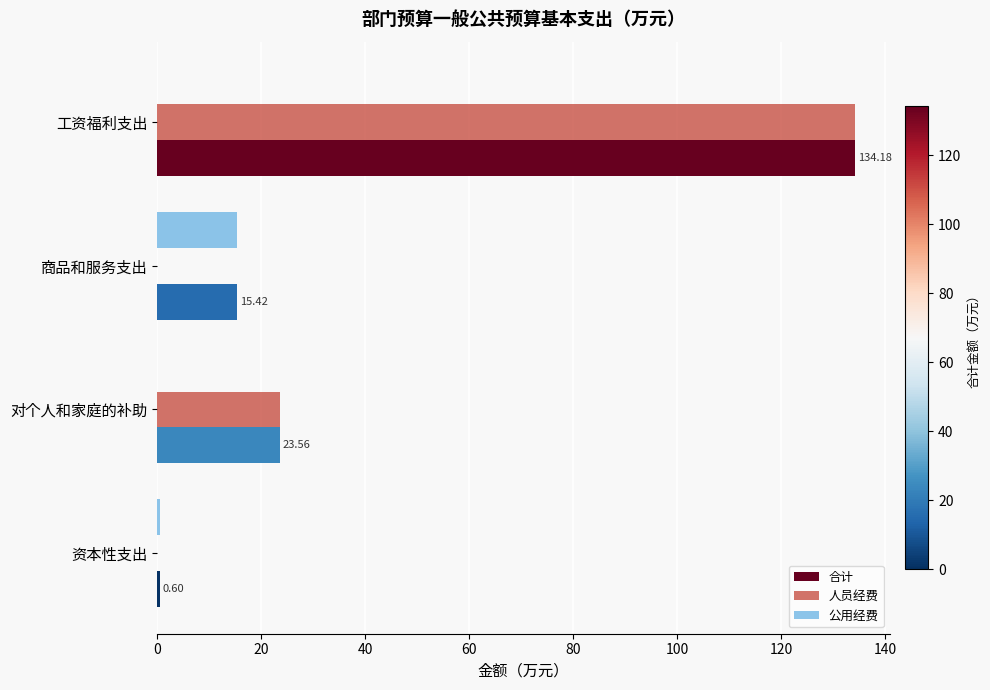

Between 对个人和家庭的补助 and 资本性支出, which series saw the biggest shift?

人员经费